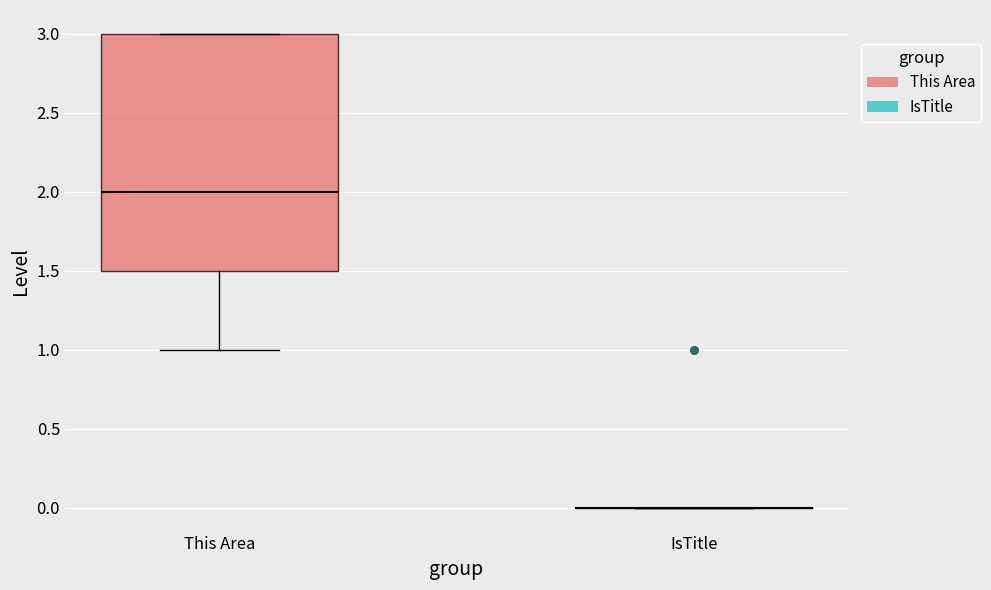

Reading left to right, read every box against the y-axis: the position of its median line, the range the box covers, and the ends of its whiskers. The values are not printed on the chart, so give them approximately, as read against the axis.

This Area: median 2.0, box 1.5 to 3.0, whiskers 1.0 to 3.0
IsTitle: box collapsed to a line at 0.0, whiskers 0.0 to 0.0